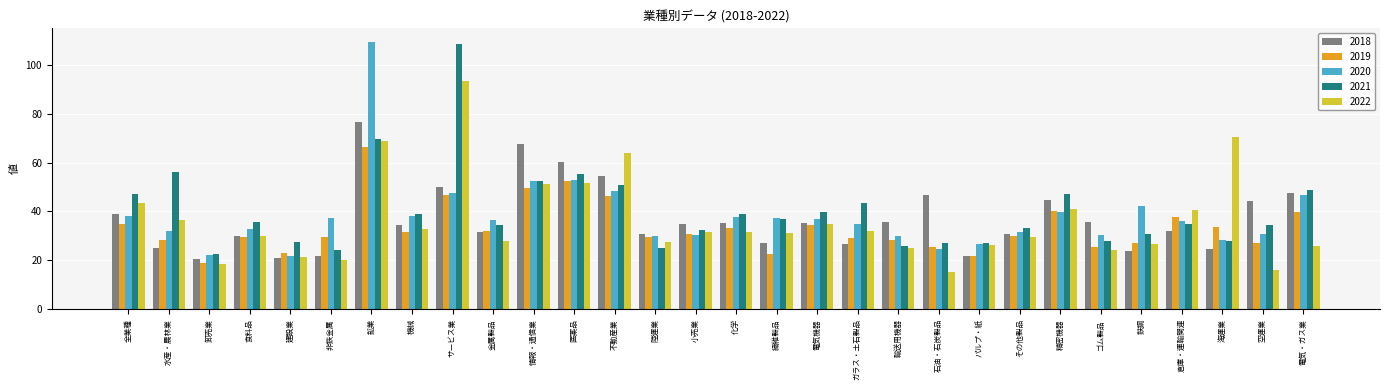

What is the total value across all series at 非鉄金属?

133.4